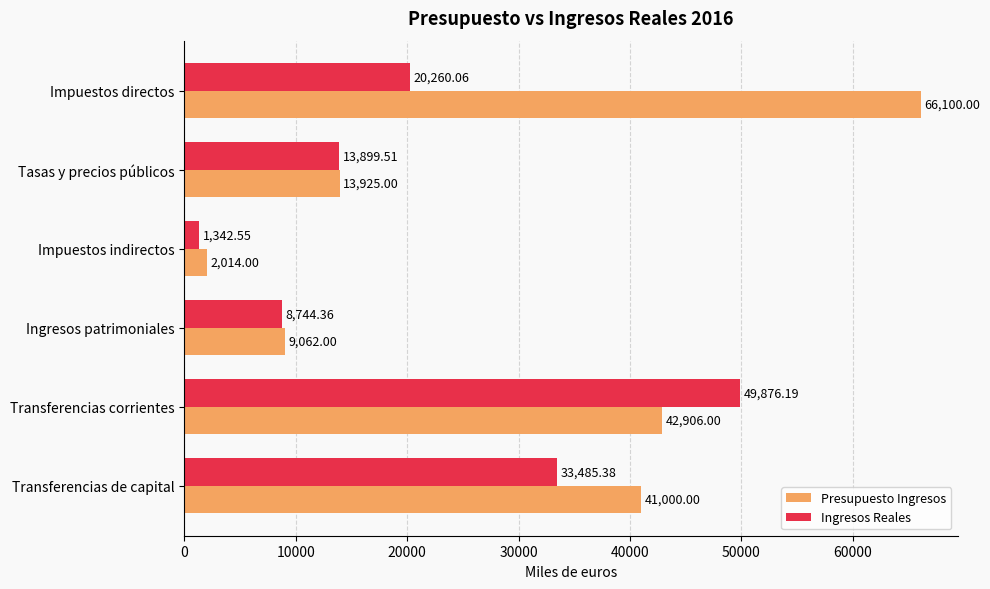

At which category is the sum across all series the highest?

Transferencias corrientes